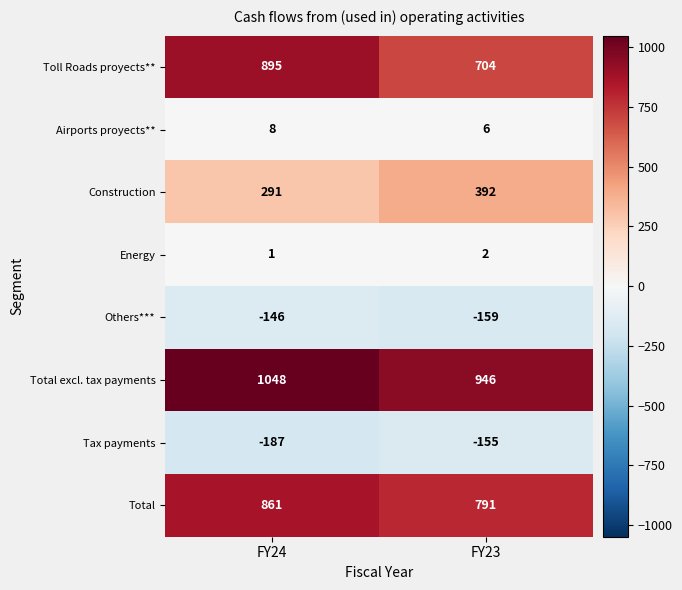

True or false: Total has a value of 861 at FY24.

True